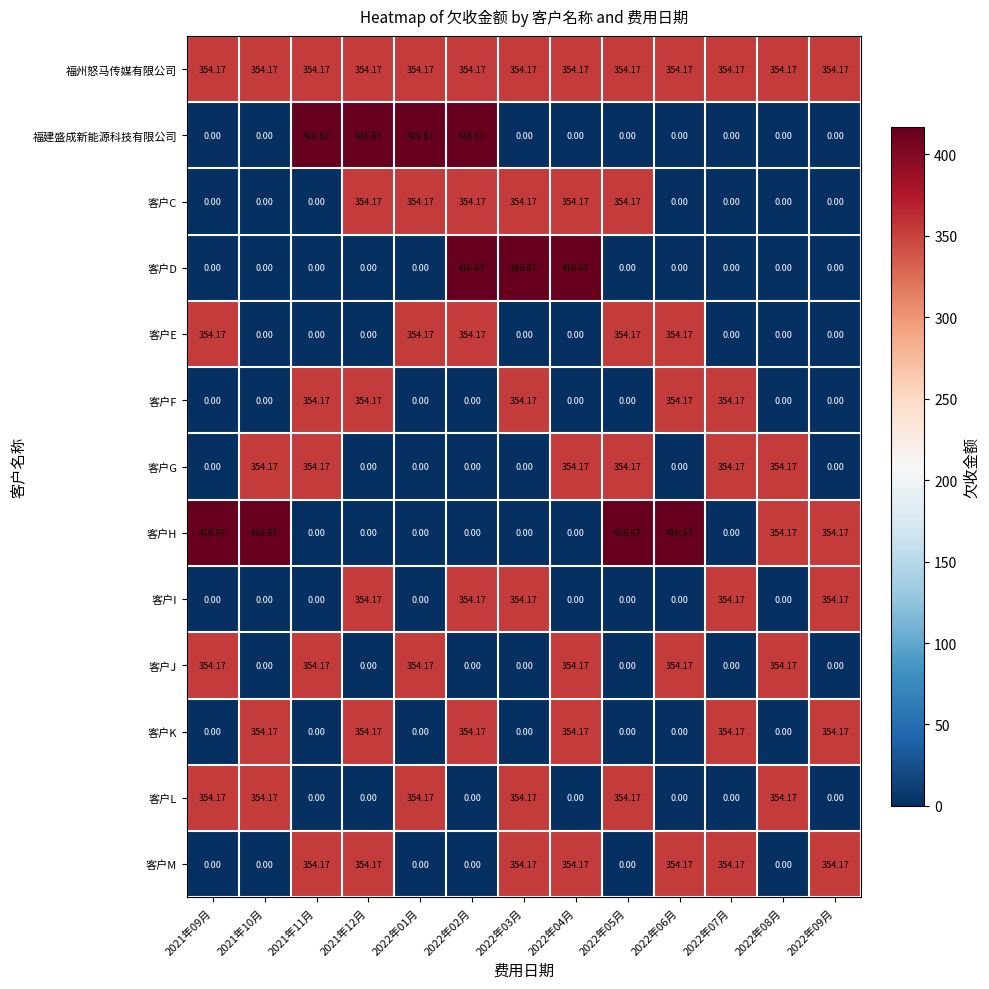

How many positive values does the 客户D series have?

3